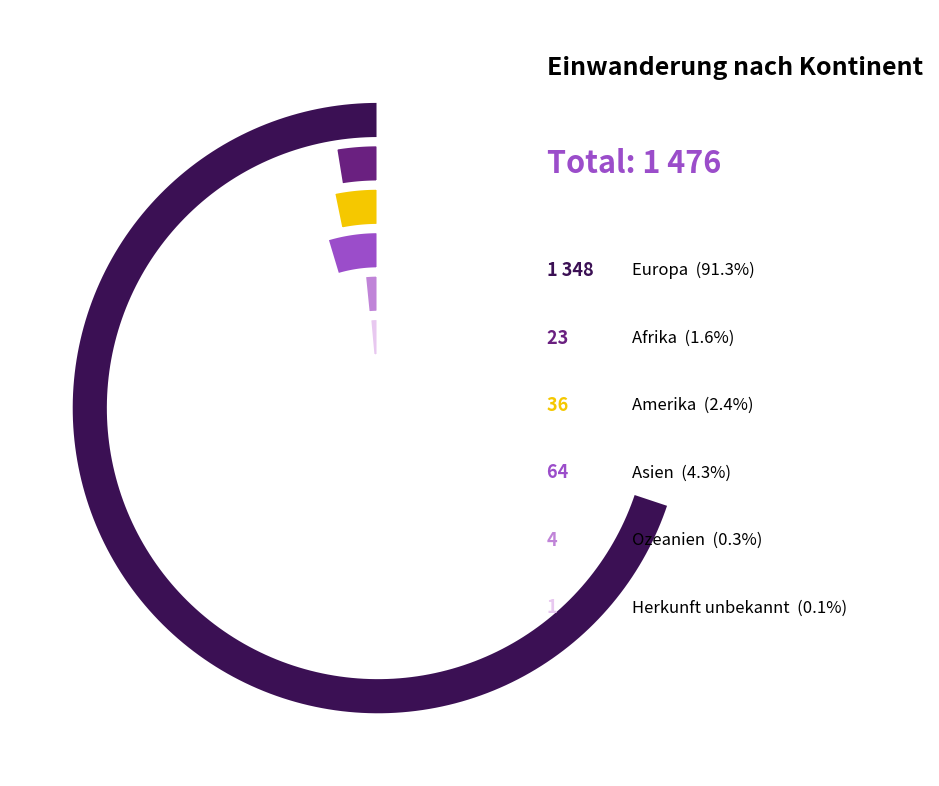

Rank the categories by value from lowest to highest.

Herkunft unbekannt, Ozeanien, Afrika, Amerika, Asien, Europa